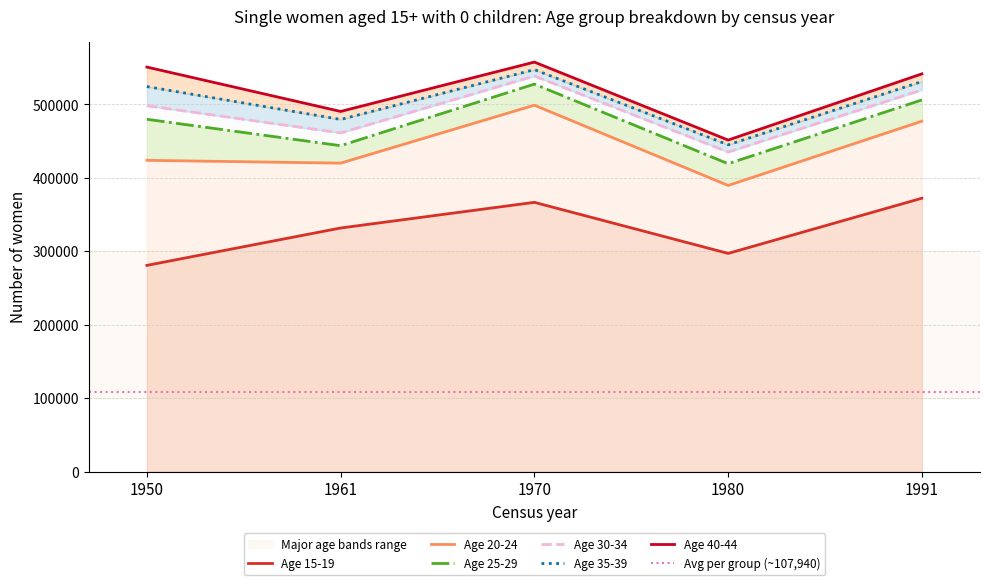

True or false: 20-24 has a value of 142988 at 1950.

True